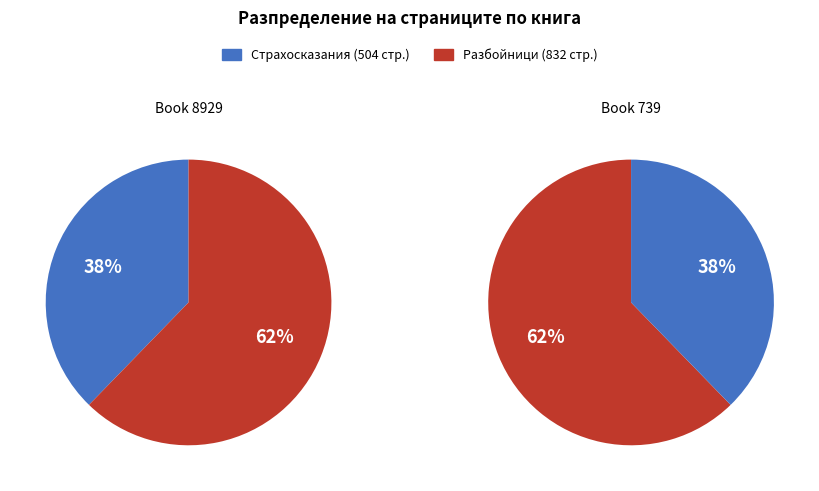

Combined, what portion of the pie is 8929 and 739?

100.0%